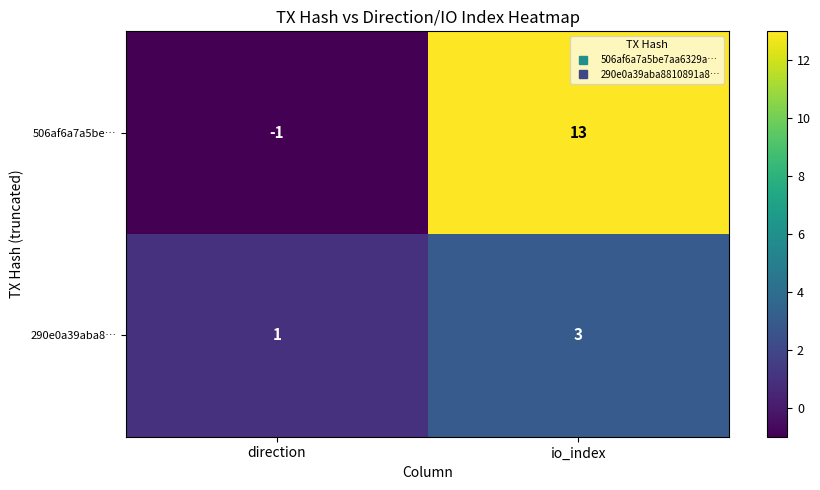

What value does the 290e0a39aba8… series have at io_index?

3